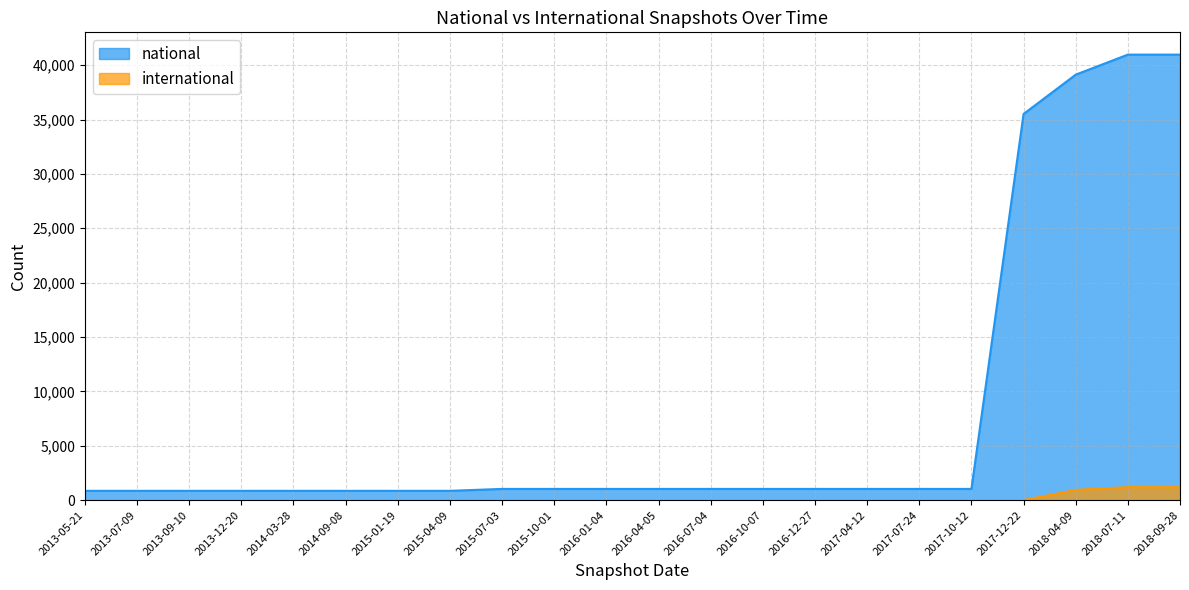

At which category is the sum across all series the highest?

2018-07-11